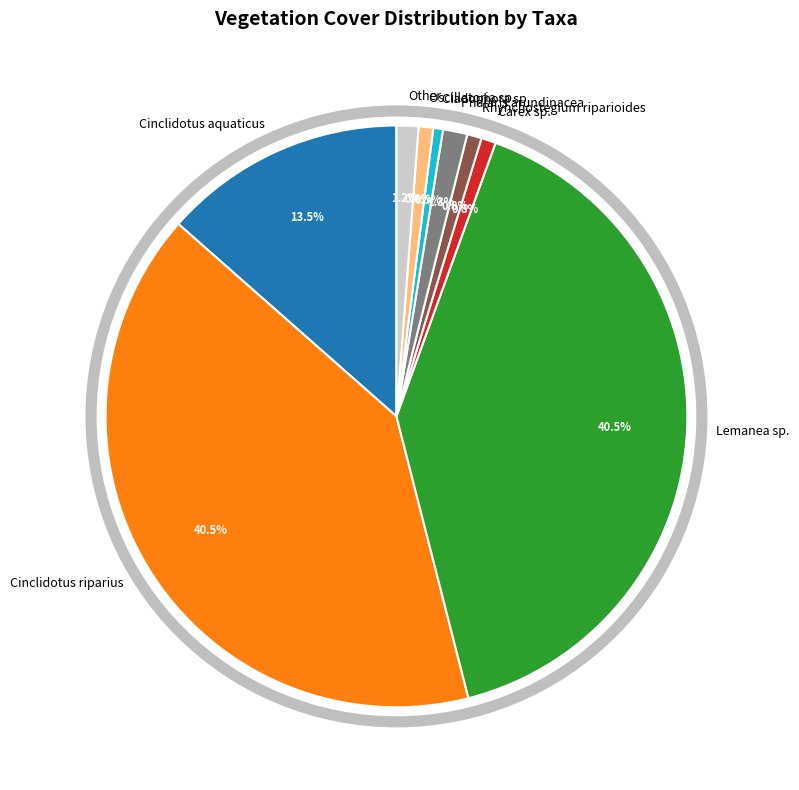

To the nearest percent, what is the difference between the largest and smallest slice percentages?

40%